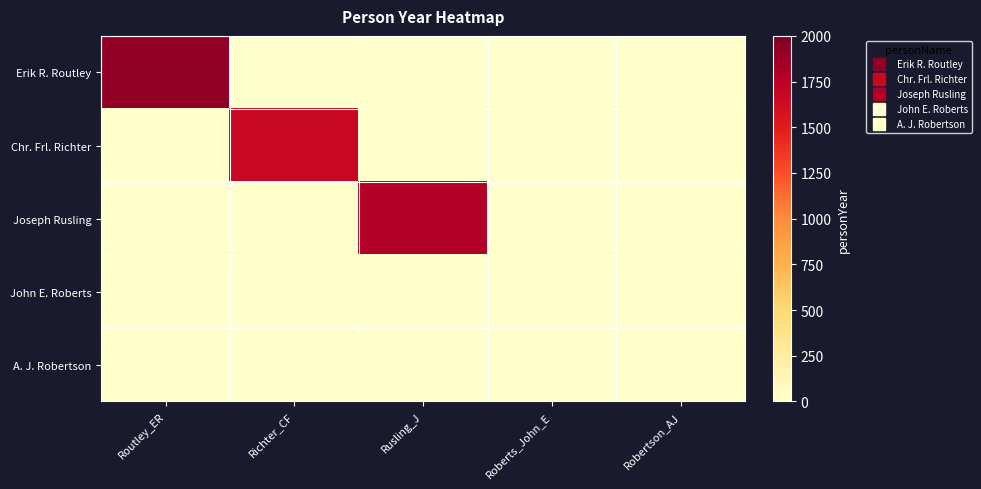

Reading left to right, list all the values displayed in this chart.

Erik R. Routley: Routley_ER=1917	Richter_CF=0	Rusling_J=0	Roberts_John_E=0	Robertson_AJ=0
Chr. Frl. Richter: Routley_ER=0	Richter_CF=1676	Rusling_J=0	Roberts_John_E=0	Robertson_AJ=0
Joseph Rusling: Routley_ER=0	Richter_CF=0	Rusling_J=1788	Roberts_John_E=0	Robertson_AJ=0
John E. Roberts: Routley_ER=0	Richter_CF=0	Rusling_J=0	Roberts_John_E=0	Robertson_AJ=0
A. J. Robertson: Routley_ER=0	Richter_CF=0	Rusling_J=0	Roberts_John_E=0	Robertson_AJ=0